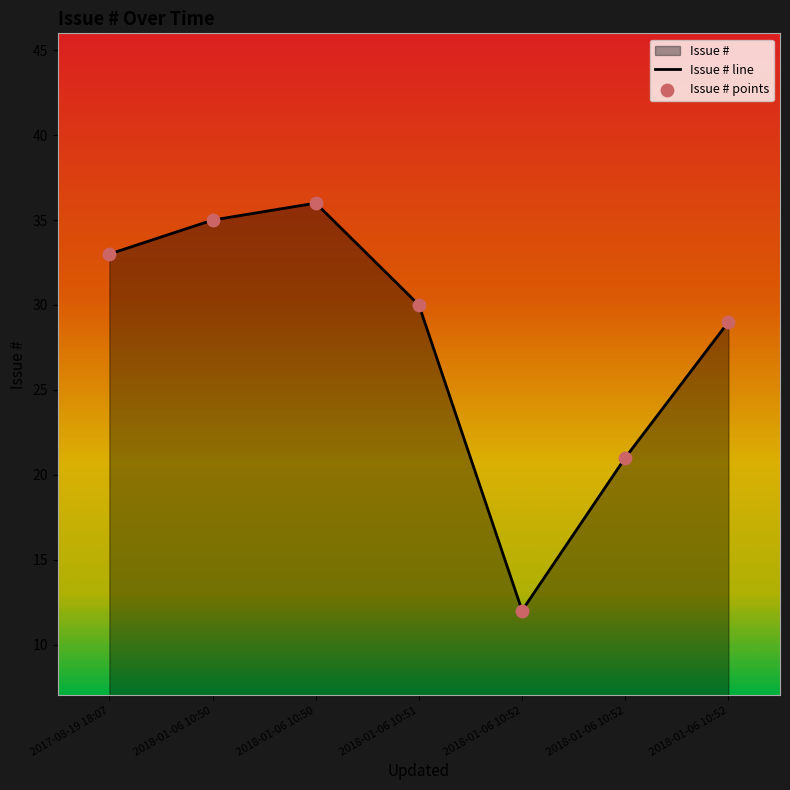

Between 2018-01-06 10:52 and 2018-01-06 10:51, which is larger?

2018-01-06 10:51